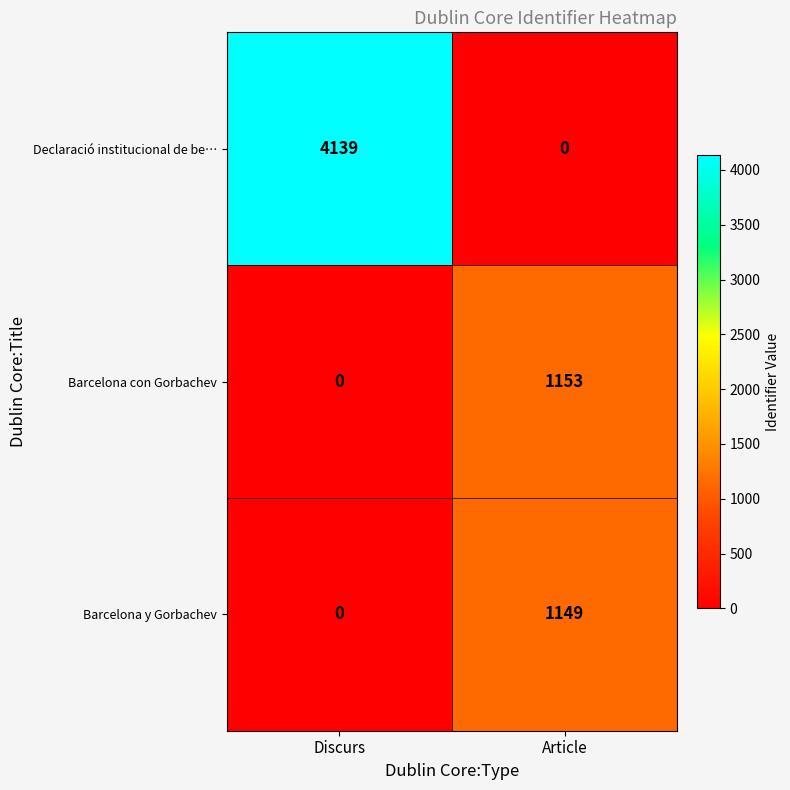

The Barcelona y Gorbachev series shows 1149 at Article. True or false?

True